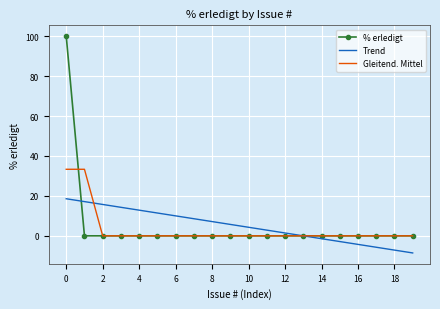

Which series has the widest spread of values?

% erledigt